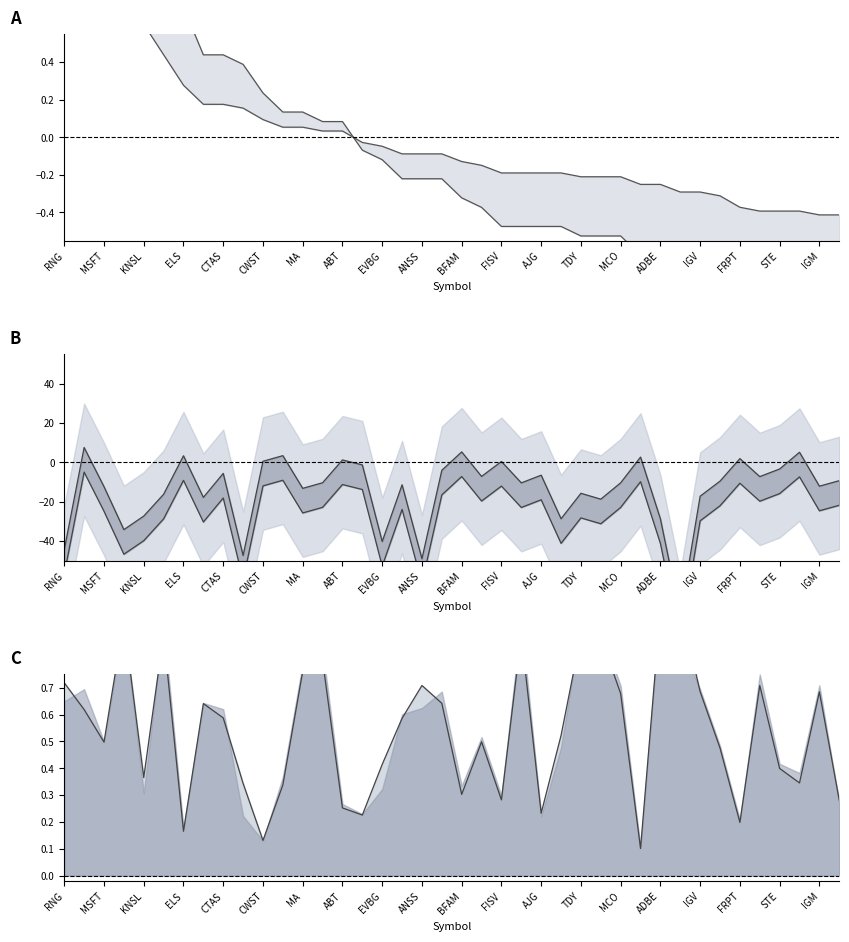

Is it true that Lower line equals -7.0 at STE?

False